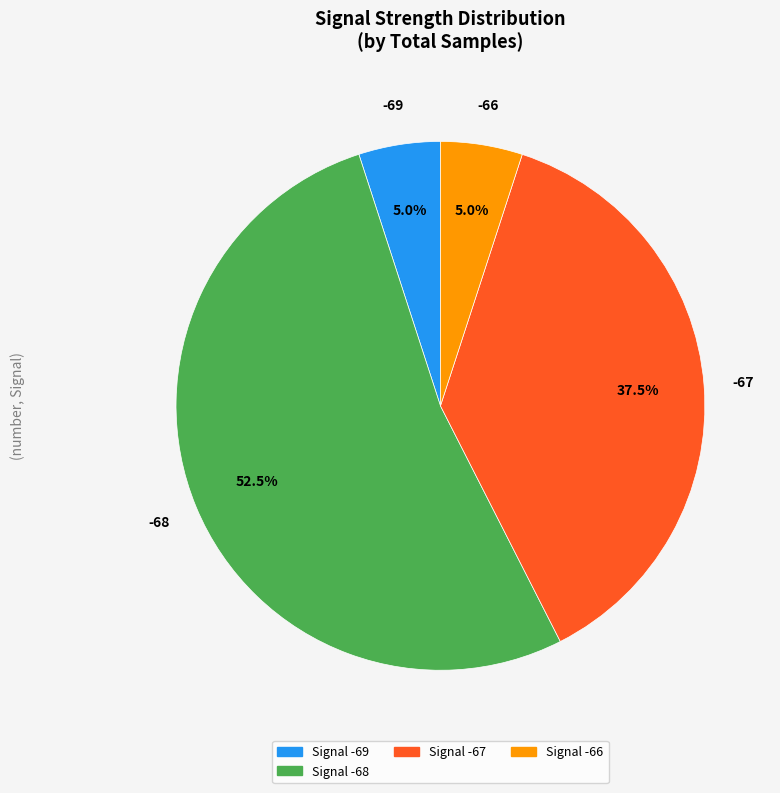

Does any single category account for the majority?

Yes